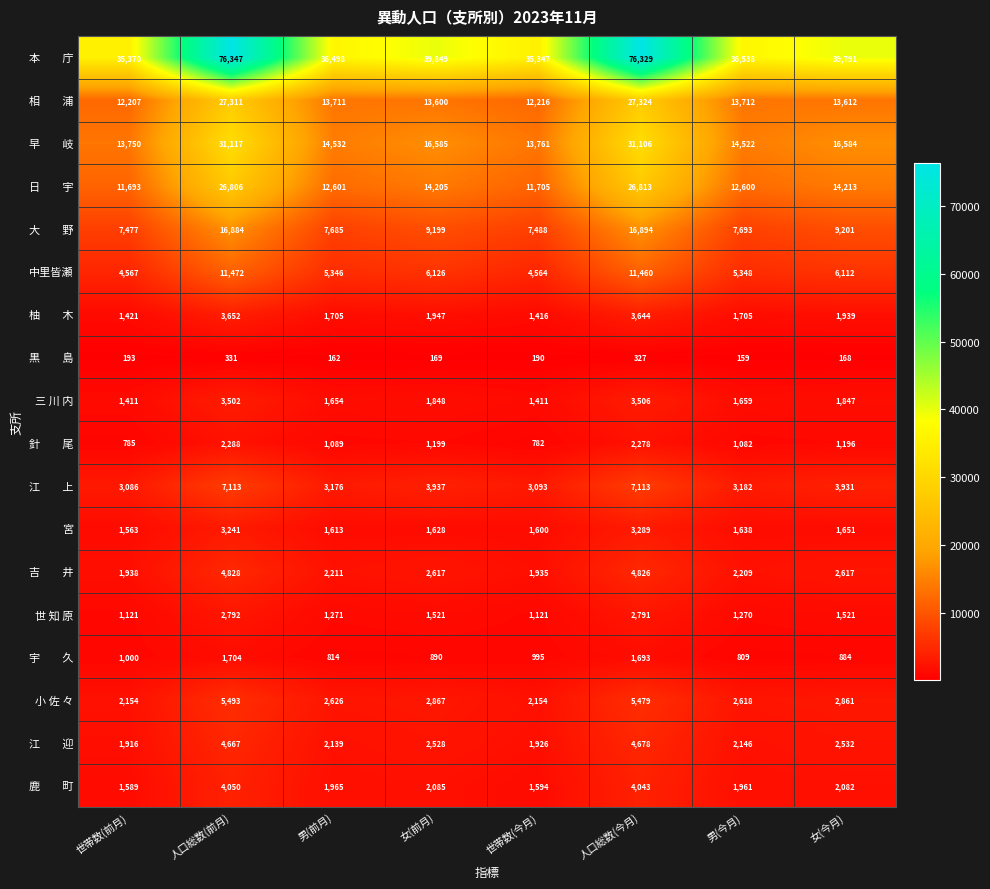

What is the spread (max minus min) of values at 男(前月)?

36336